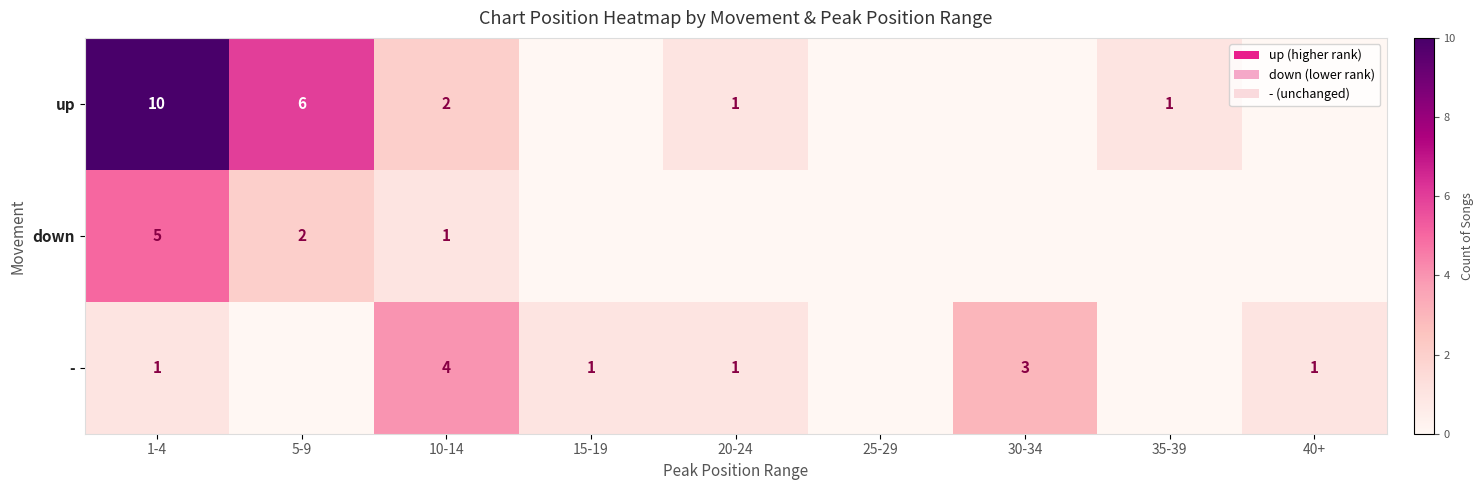

Is it true that down equals 2 at 1-4?

False